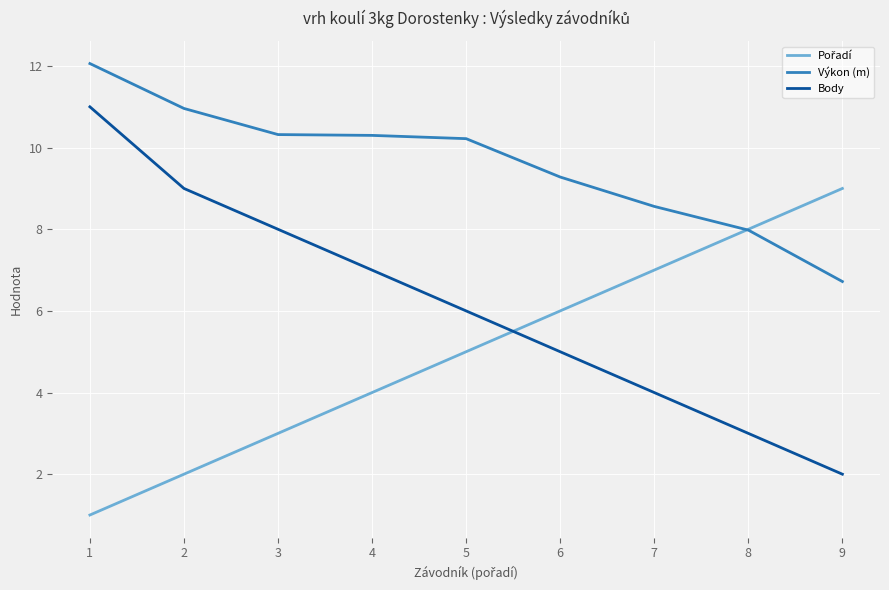

True or false: Body and Výkon (m) intersect in this chart.

False